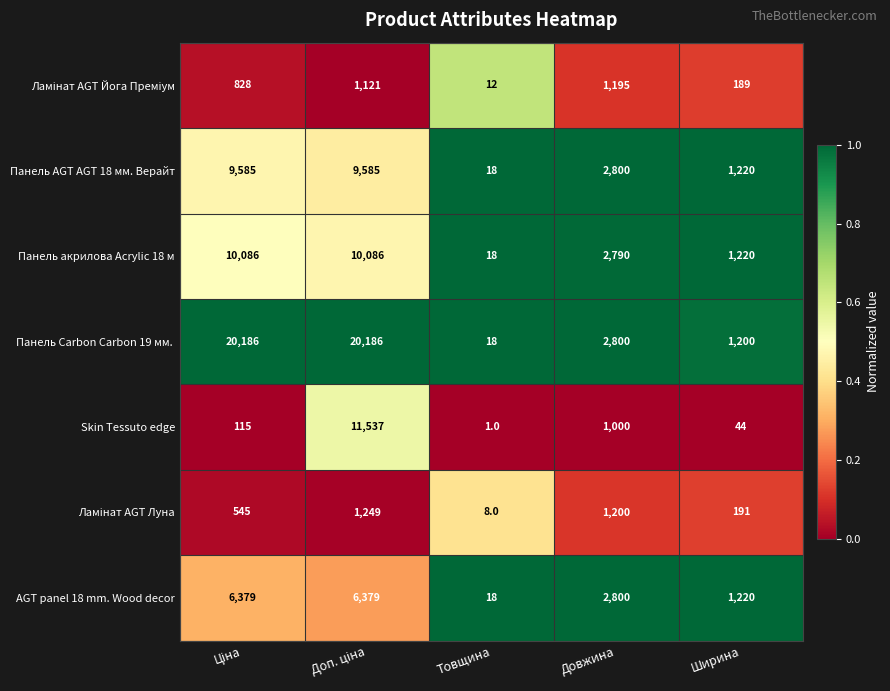

What is the difference between the maximum and minimum values in the Панель AGT AGT 18 мм. Верайт series?

9567